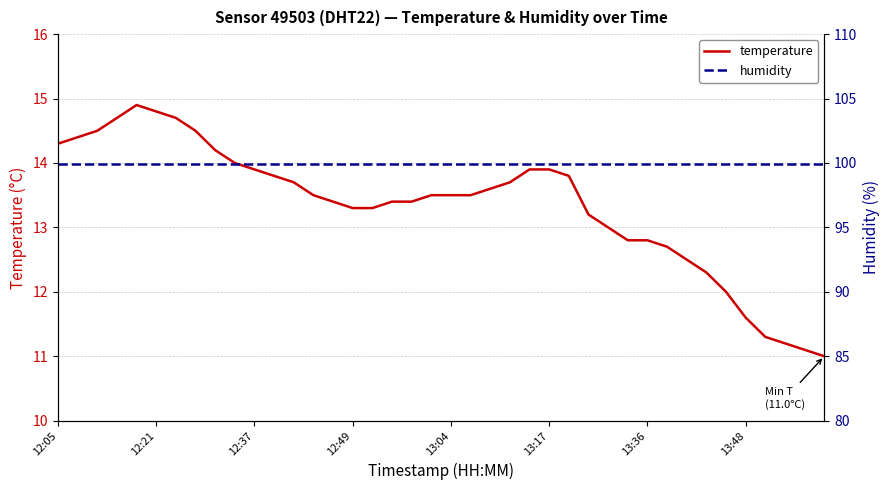

True or false: humidity and temperature intersect in this chart.

False